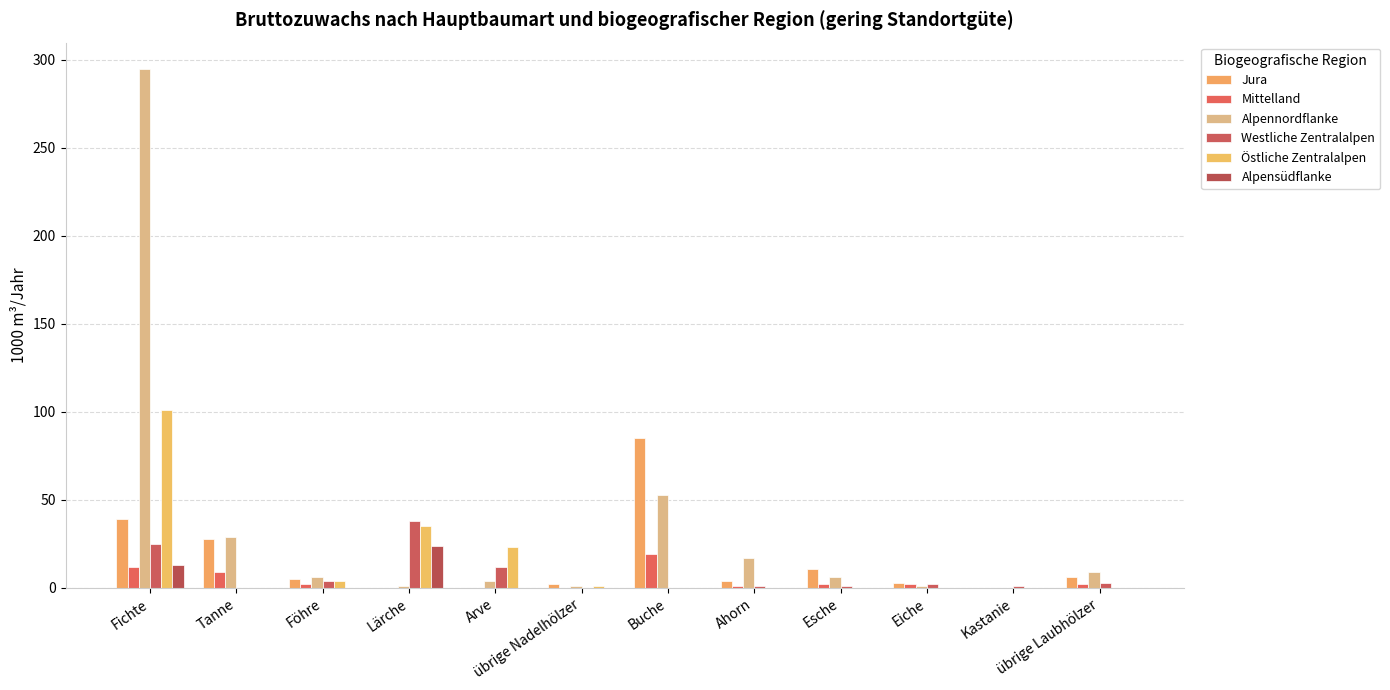

Reading left to right, what are all the values shown in this chart?

Jura: 39	28	5	0	0	2	85	4	11	3	0	6
Mittelland: 12	9	2	0	0	0	19	1	2	2	0	2
Alpennordflanke: 295	29	6	1	4	1	53	17	6	1	0	9
Westliche Zentralalpen: 25	0	4	38	12	0	0	1	1	2	1	3
Östliche Zentralalpen: 101	0	4	35	23	1	0	0	0	0	0	0
Alpensüdflanke: 13	0	0	24	0	0	0	0	0	0	0	0